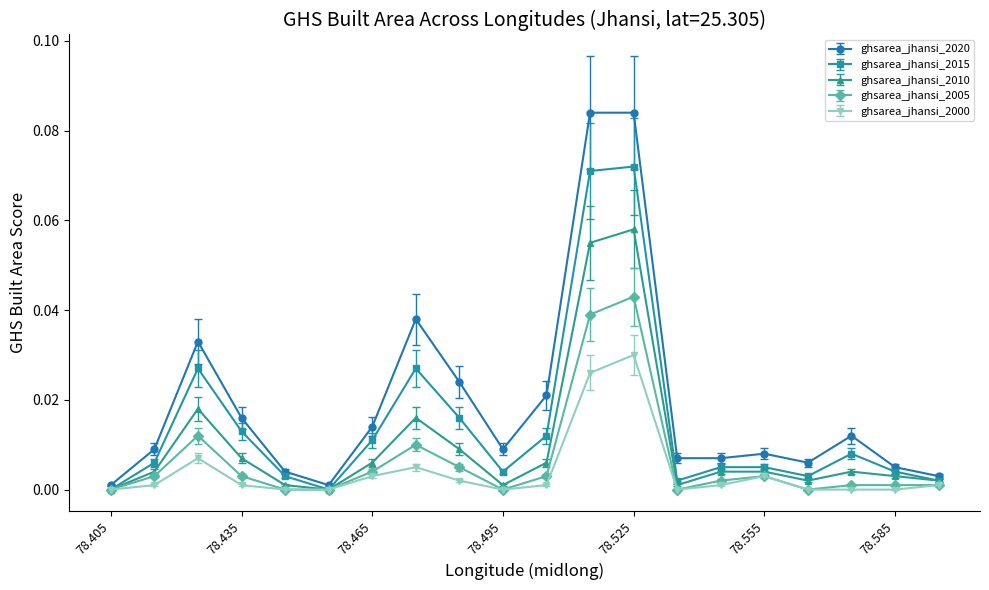

List the series in order of their peak value, highest first.

ghsarea_jhansi_2020, ghsarea_jhansi_2015, ghsarea_jhansi_2010, ghsarea_jhansi_2005, ghsarea_jhansi_2000